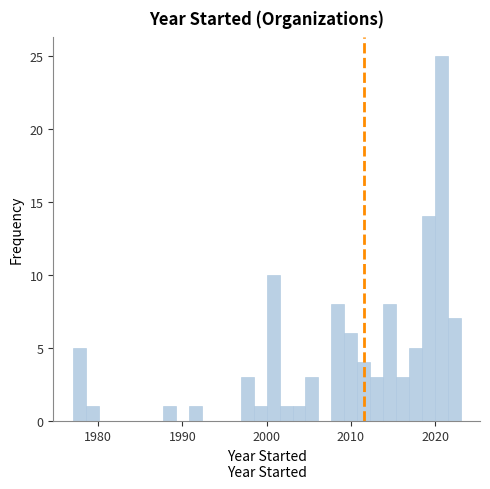

Read against the x-axis, roughly where is the centre of the tallest bar?

2021